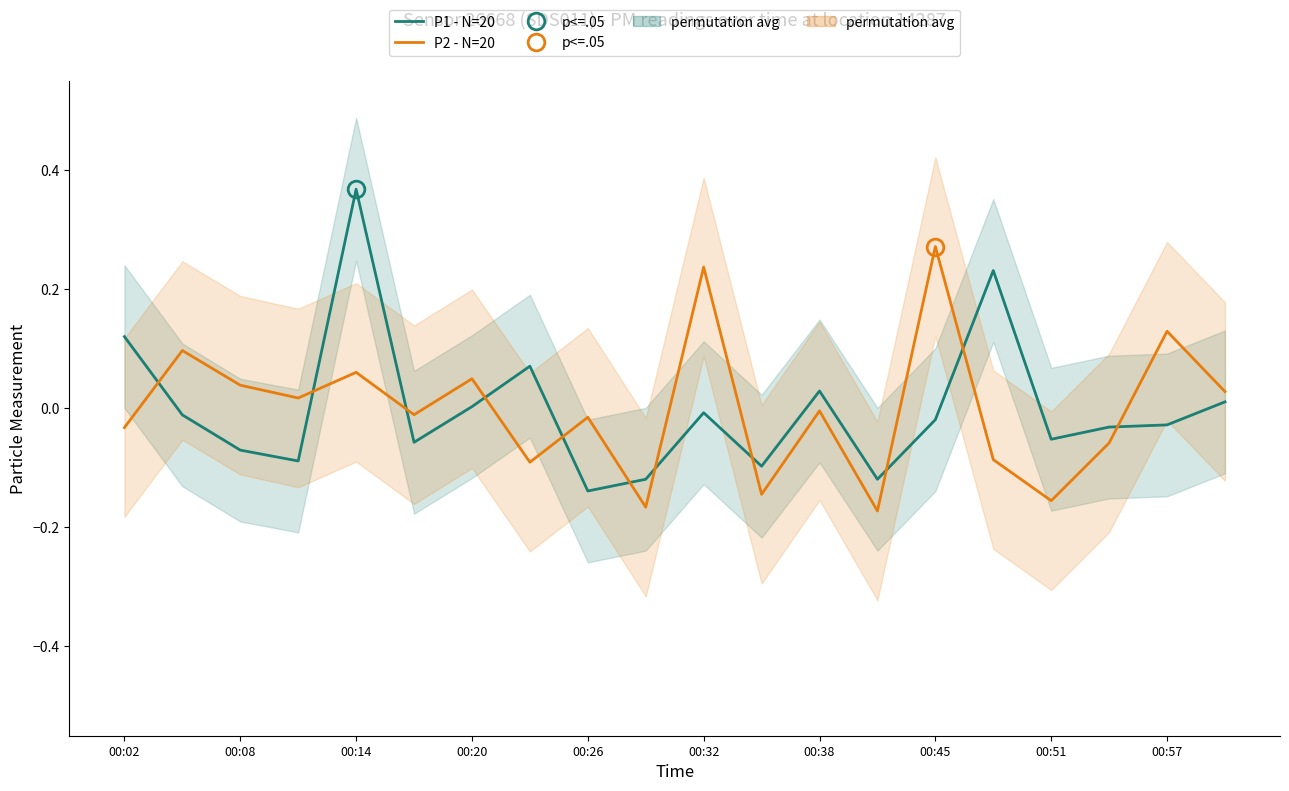

The value of P1 - N=20 at 17 is -0.0. True or false?

False